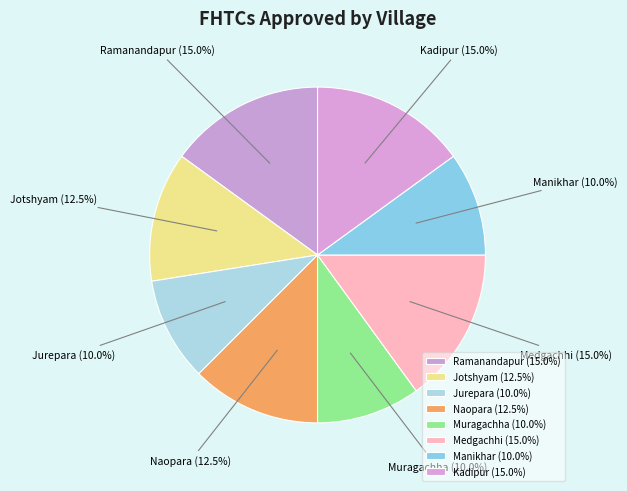

To the nearest percent, what is the combined percentage of Medgachhi and Ramanandapur?

30%